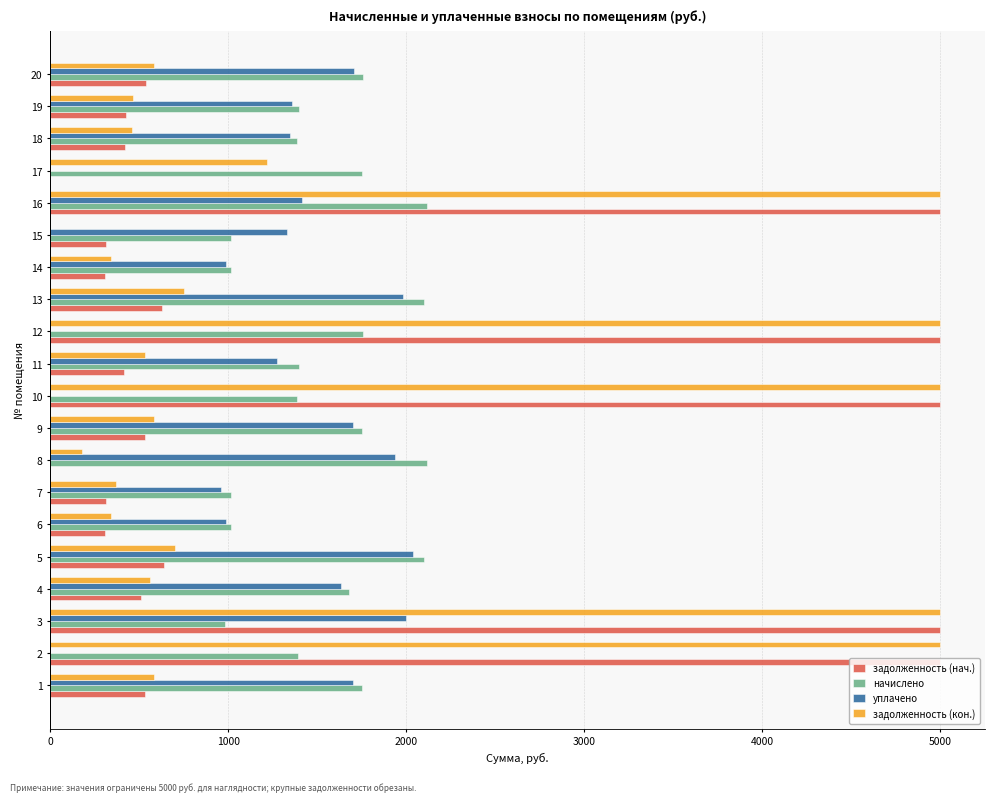

The value of задолженность (нач.) at 16 is 5000.0. True or false?

True